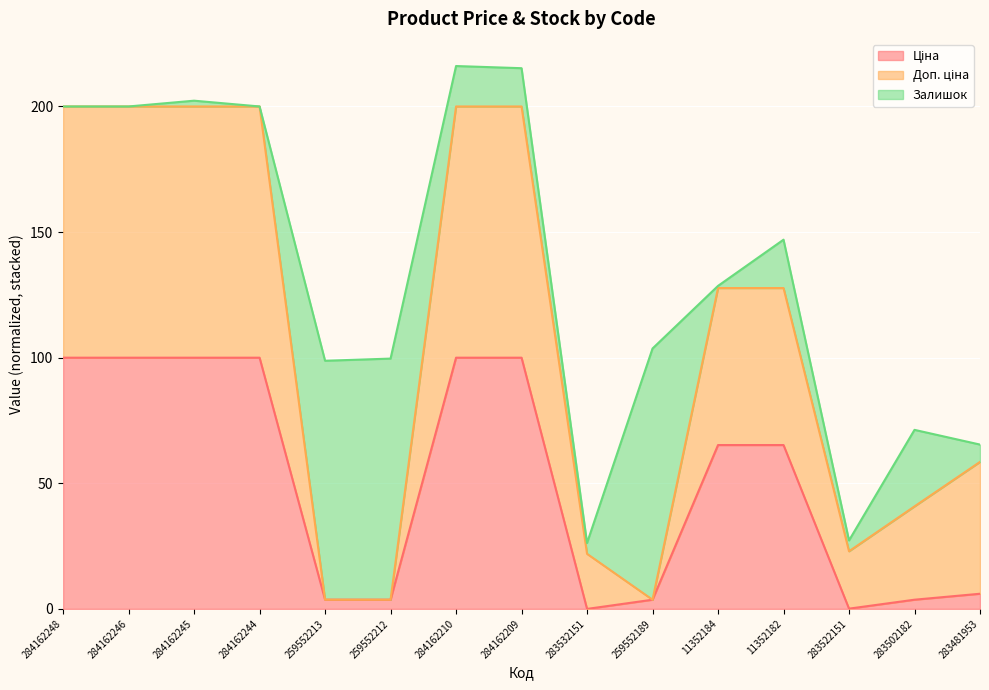

What value does the Ціна series have at 284162245?

100.0